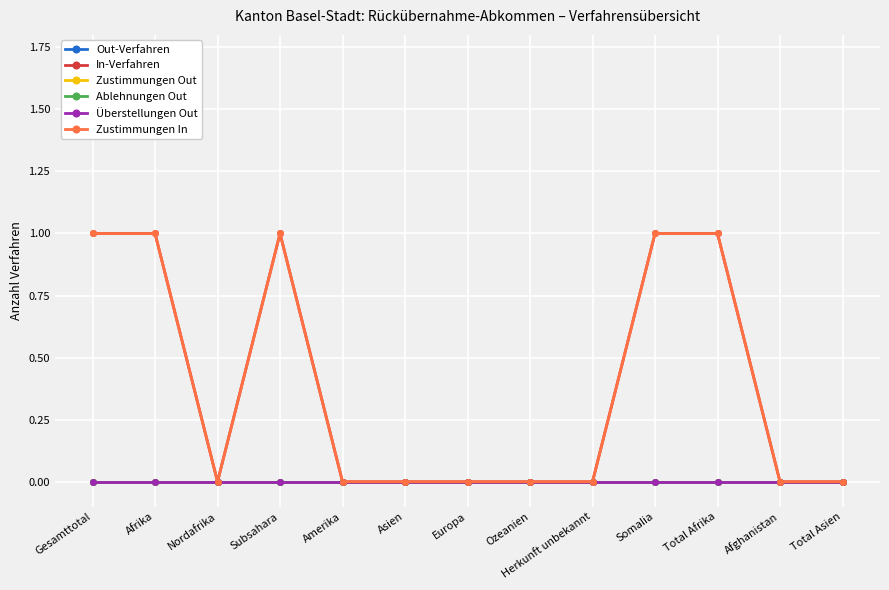

Is this an area chart (filled region under the line)?

No